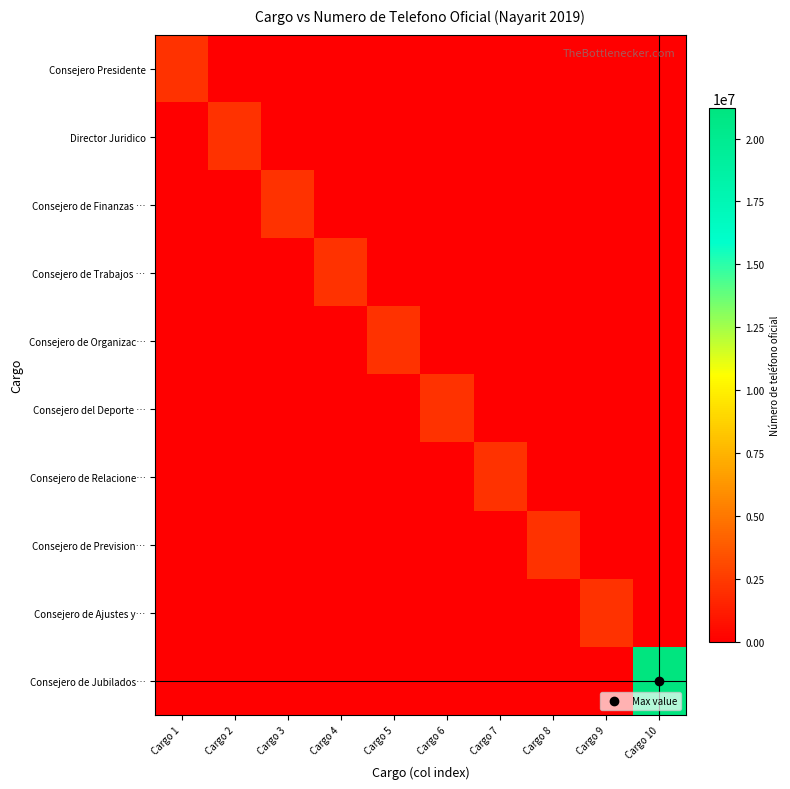

How many series are shown in this chart?

10